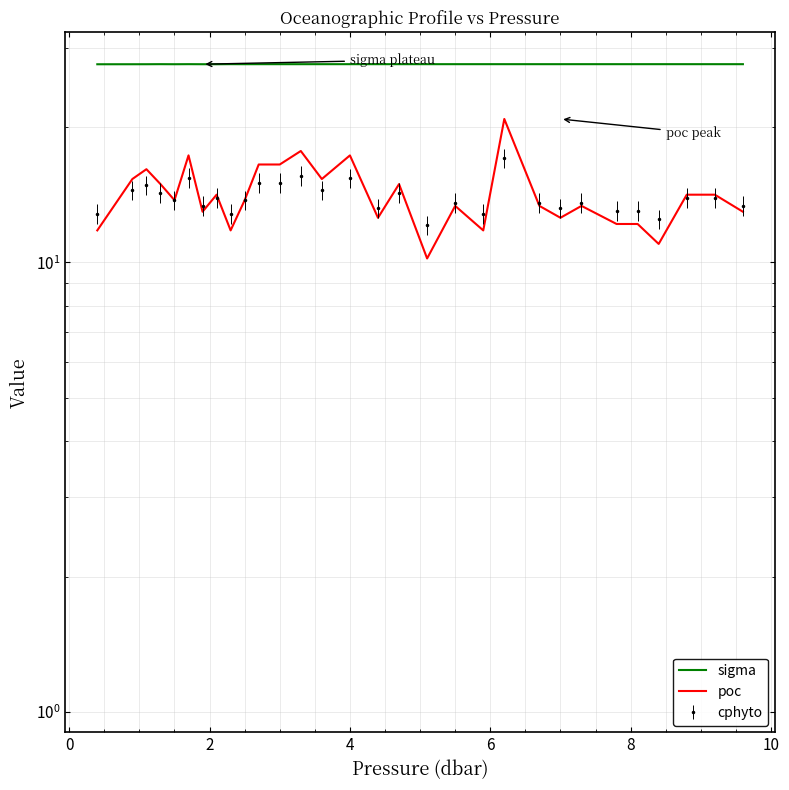

The value of sigma at 18 is 49.2. True or false?

False